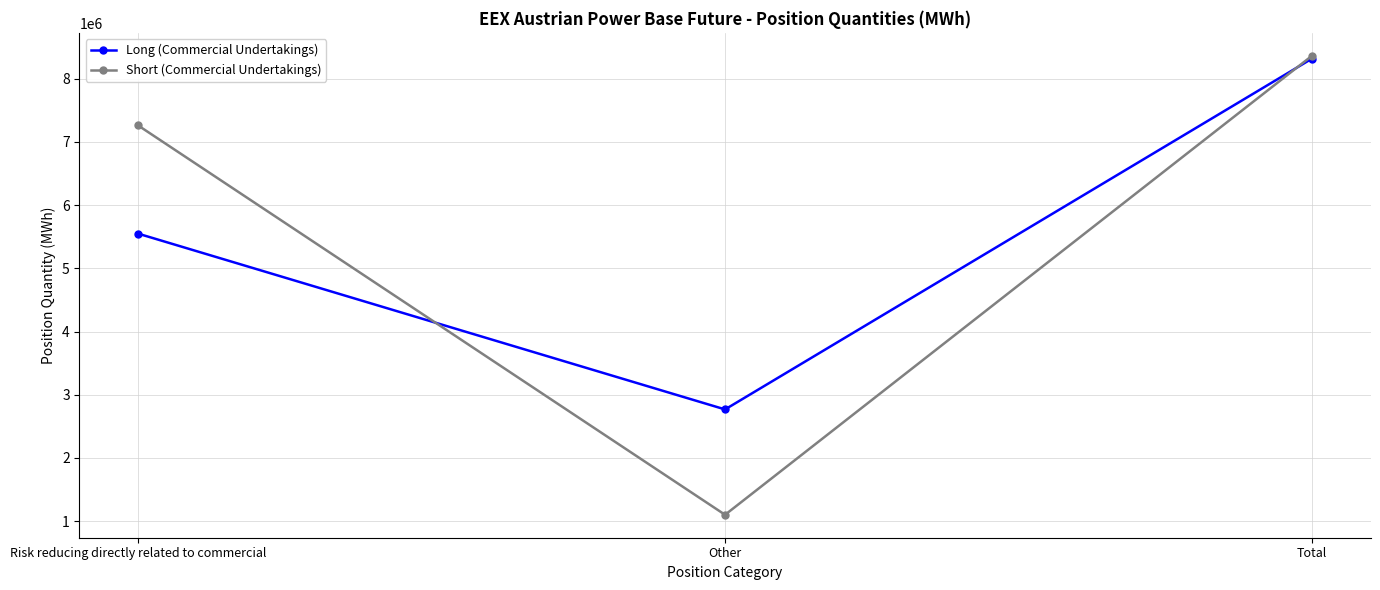

Is it true that Long (Commercial Undertakings) equals 5547162 at Risk reducing directly related to commercial?

True